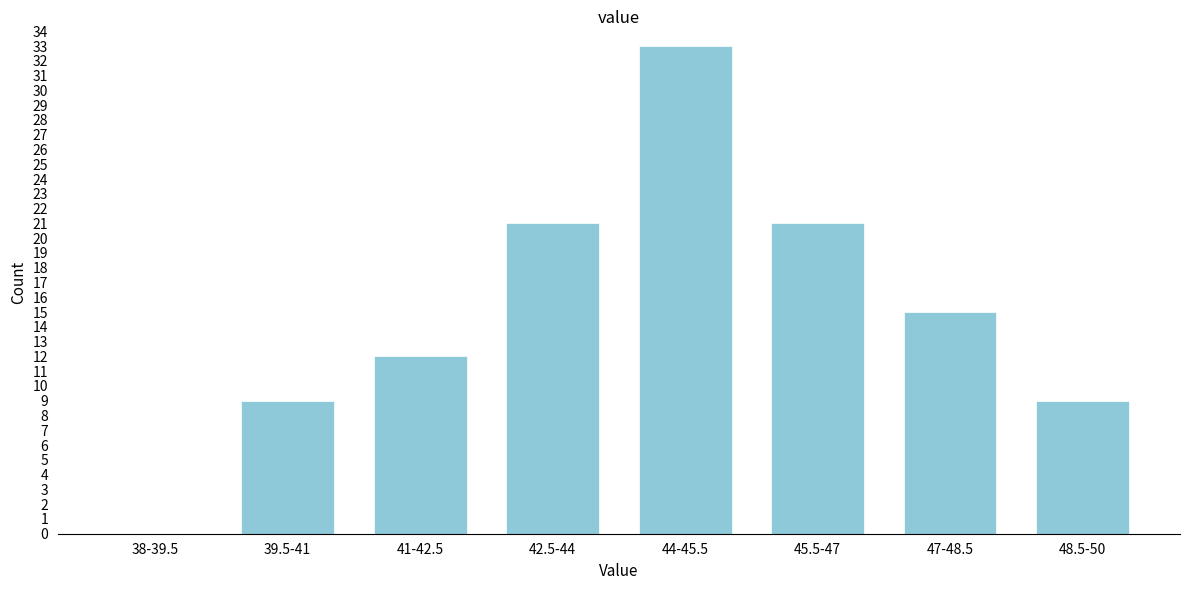

Reading right to left, transcribe all the data shown in this chart.

48.5-50=9	47-48.5=15	45.5-47=21	44-45.5=33	42.5-44=21	41-42.5=12	39.5-41=9	38-39.5=0